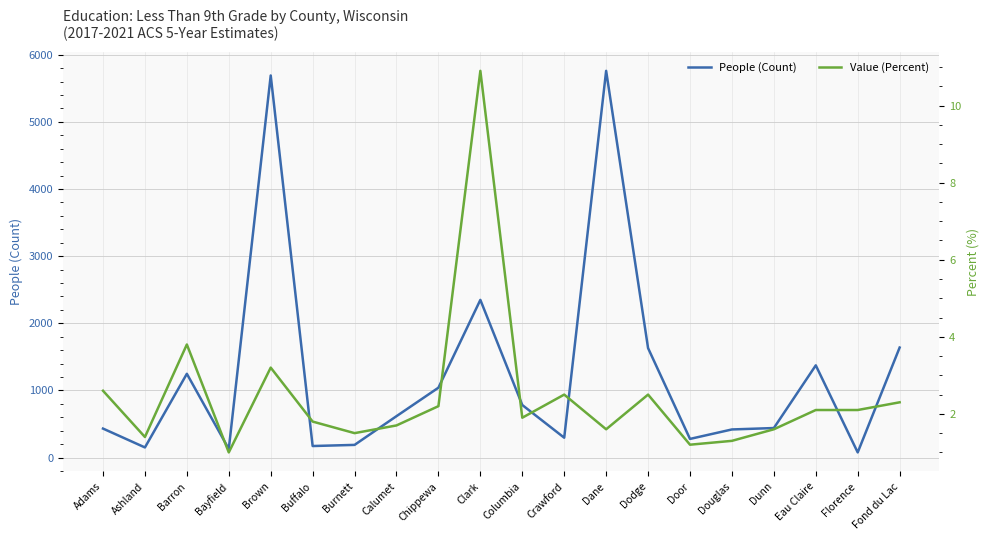

What is the difference between the maximum and minimum values in the People (Count) series?

5684